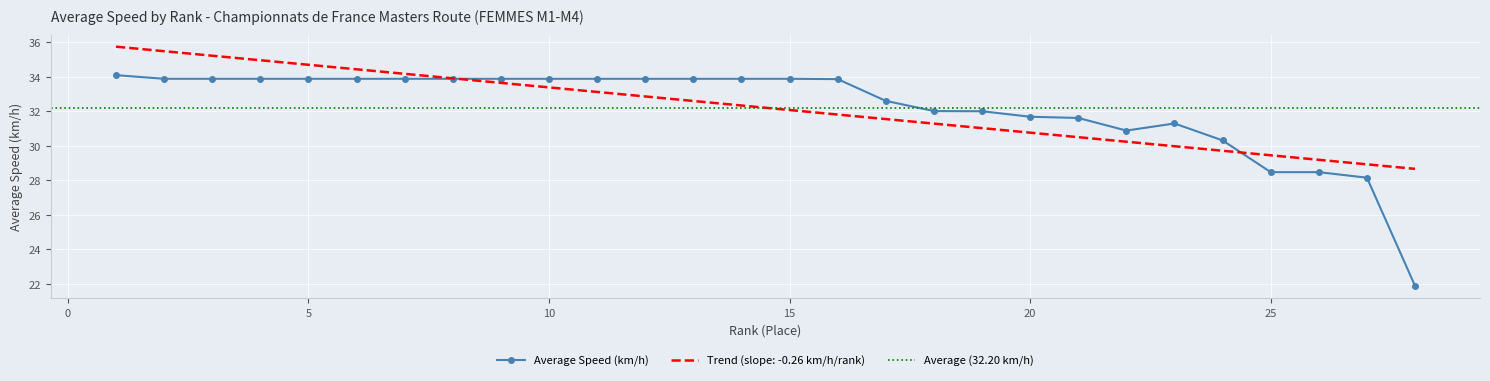

What is the sum of all values?

901.6